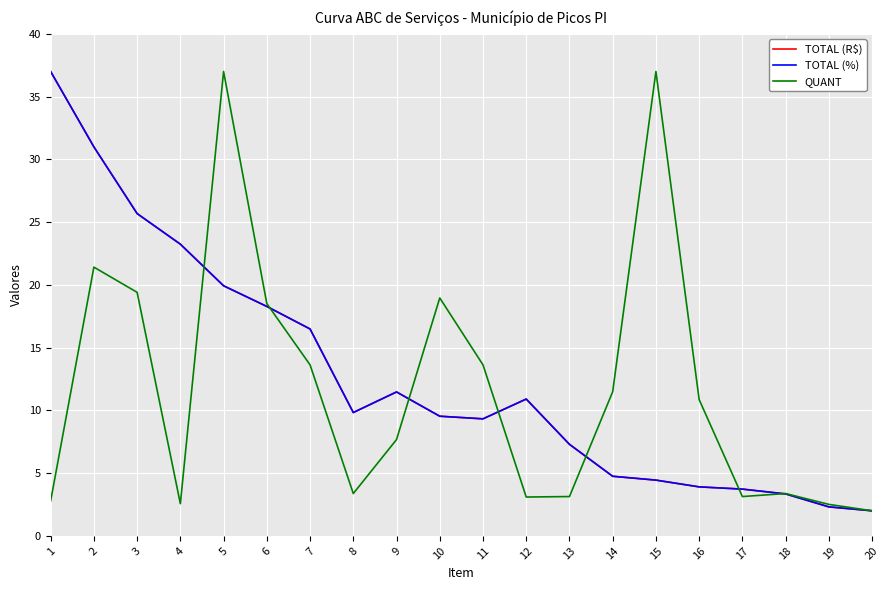

True or false: TOTAL (%) has a value of 23.2 at 4.

True